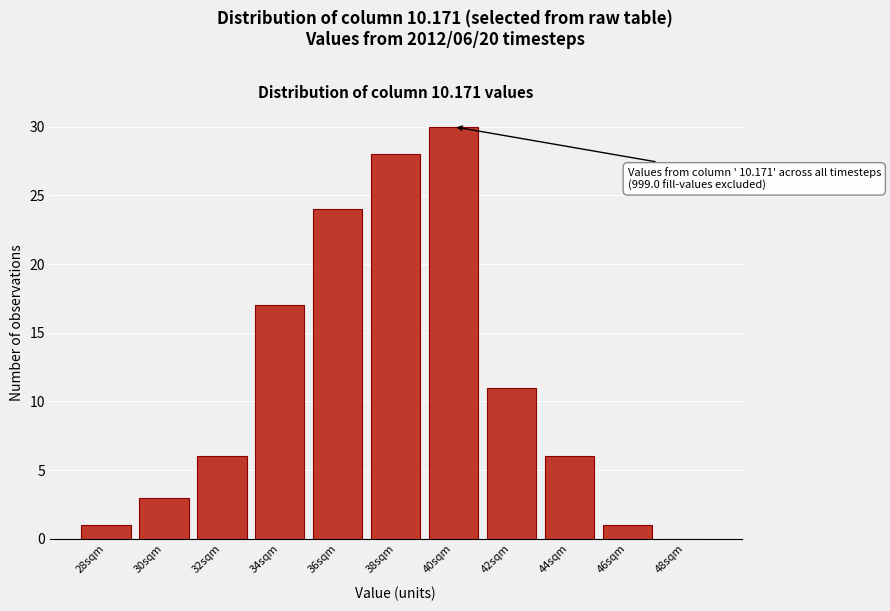

Reading left to right, what are all the values shown in this chart?

28sqm=1	30sqm=3	32sqm=6	34sqm=17	36sqm=24	38sqm=28	40sqm=30	42sqm=11	44sqm=6	46sqm=1	48sqm=0